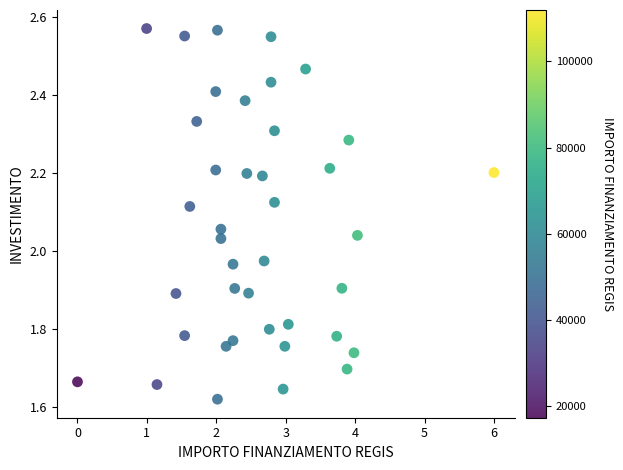

What is the range of X values (max minus min)?

6.0